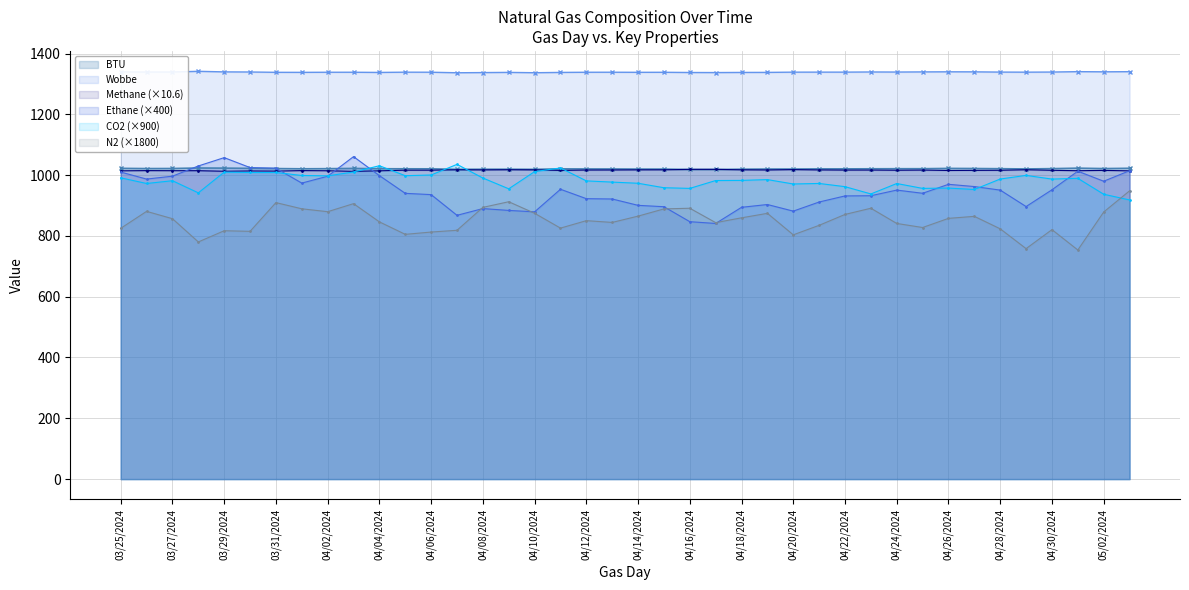

What is the spread (max minus min) of values at 04/08/2024?

447.4